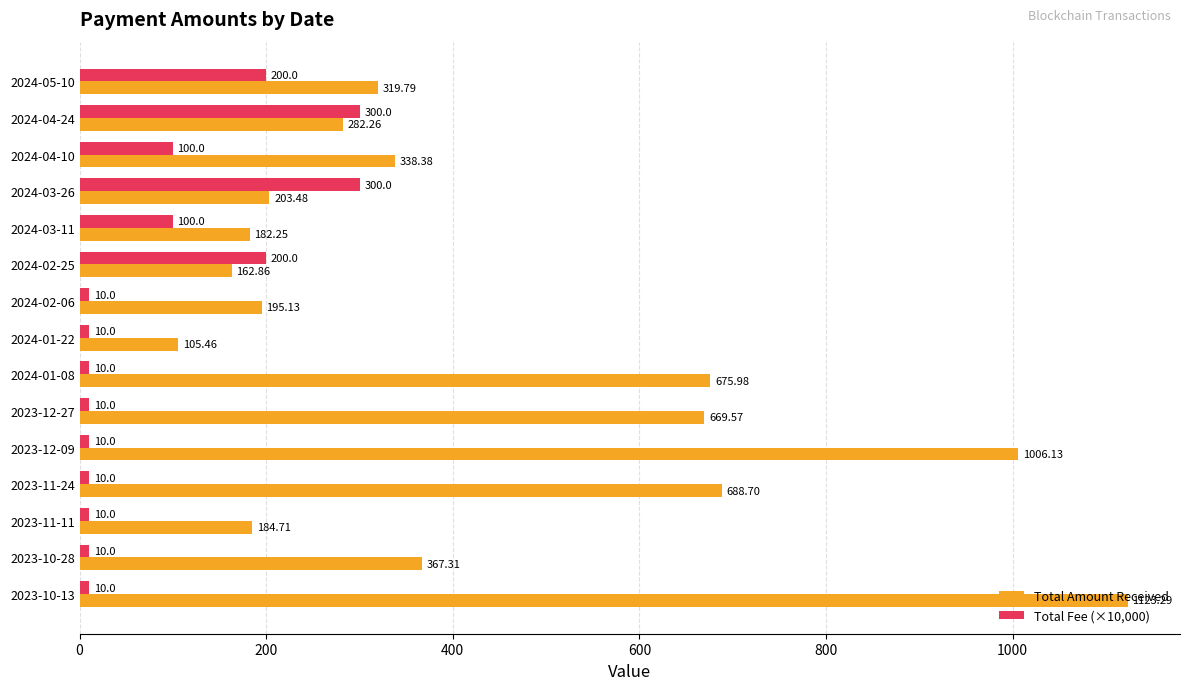

What is the difference between the maximum and minimum values in the Total Amount Received series?

1017.8